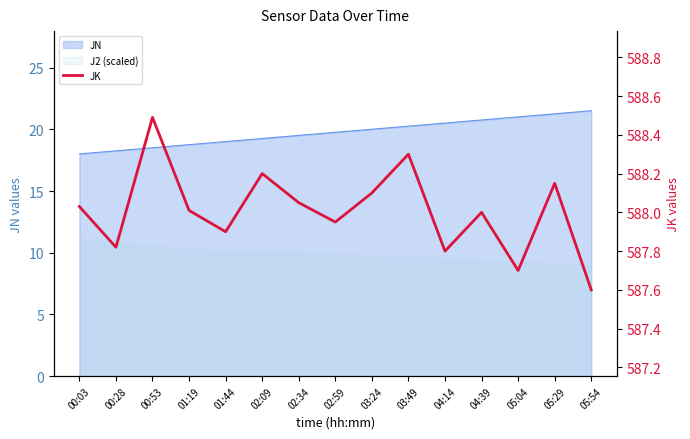

At which label is the value closest to 588?

04:39